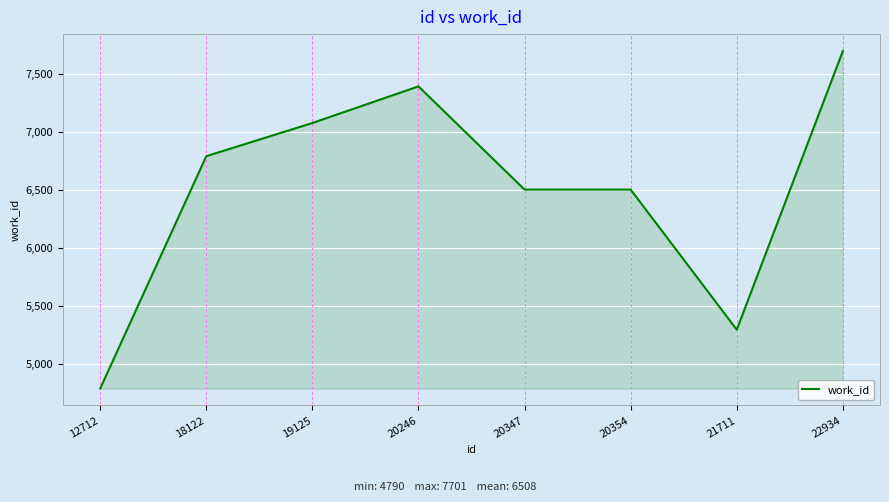

What is the change in value from 19125 to 21711?

-1782